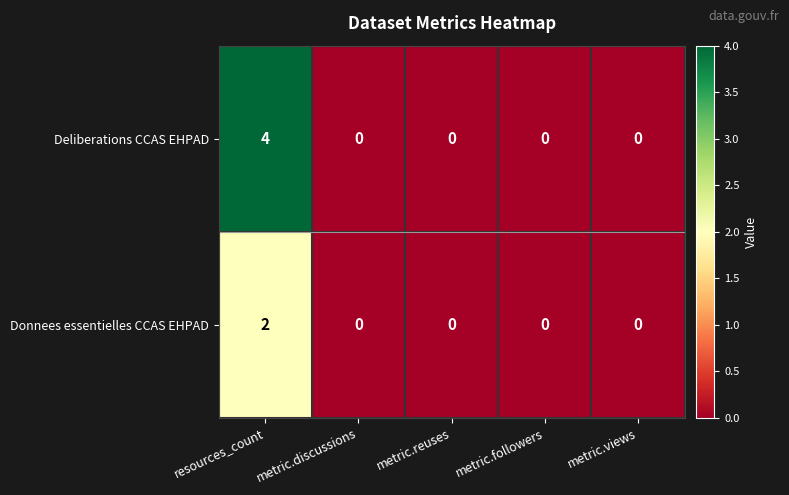

Reading left to right, what are all the values shown in this chart?

Deliberations CCAS EHPAD: 4	0	0	0	0
Donnees essentielles CCAS EHPAD: 2	0	0	0	0